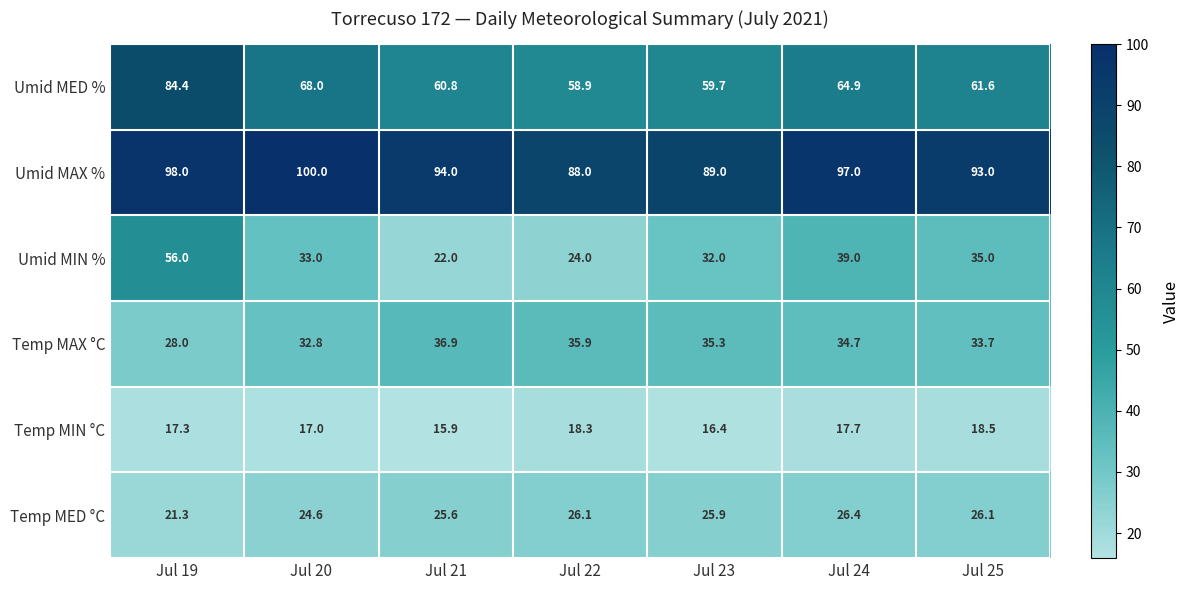

What is the difference between the Umid MED % values at Jul 20 and Jul 24?

3.1